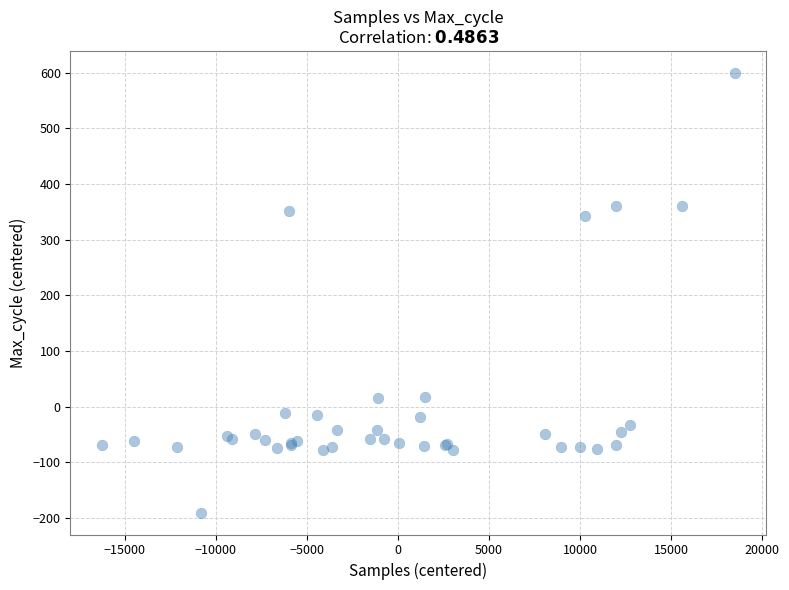

What Y value in the scatter plot is closest to 204?

342.8